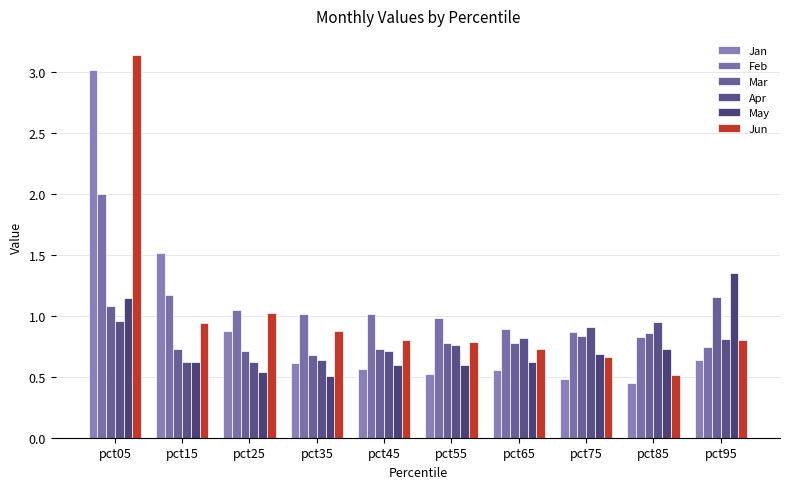

At which category is the sum across all series the highest?

pct05